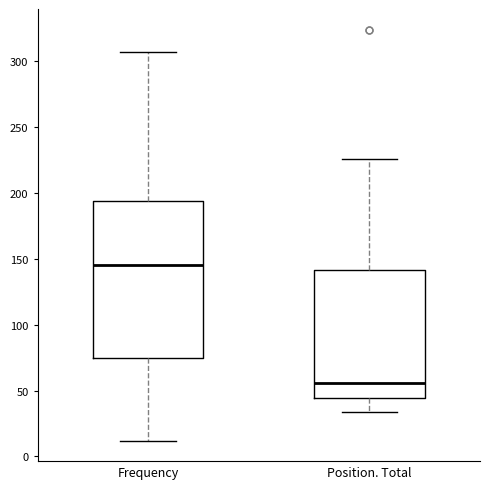

Reading left to right, transcribe this box plot: for each box, give where its median line is, the range the box spans, and where its two whiskers end, as read against the y-axis. The values are not printed on the chart, so give them approximately, as read against the axis.

Frequency: median 145, box 75 to 195, whiskers 10 to 305
Position. Total: median 55, box 45 to 140, whiskers 35 to 225